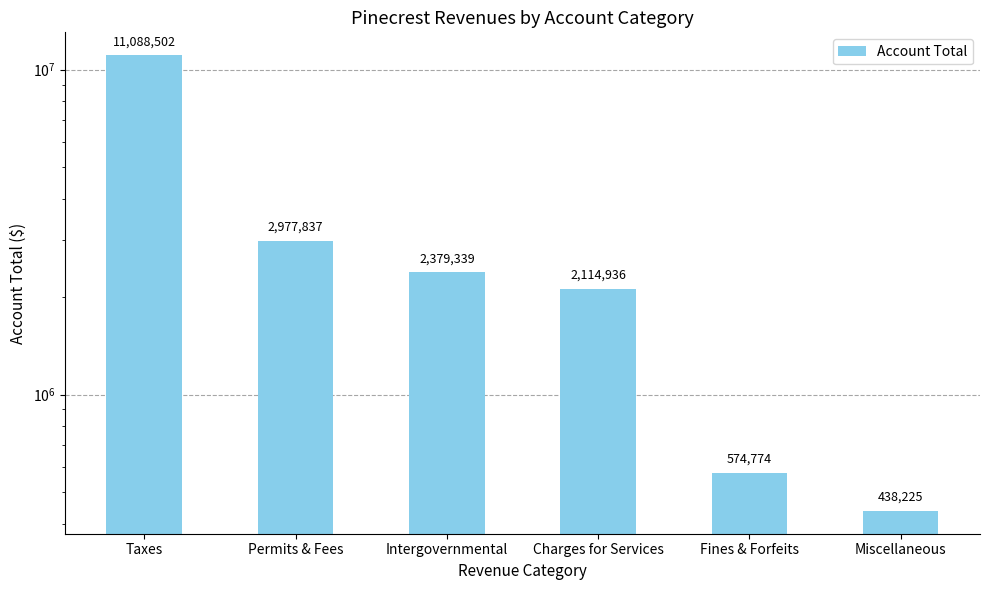

Between Miscellaneous and Taxes, which is larger?

Taxes